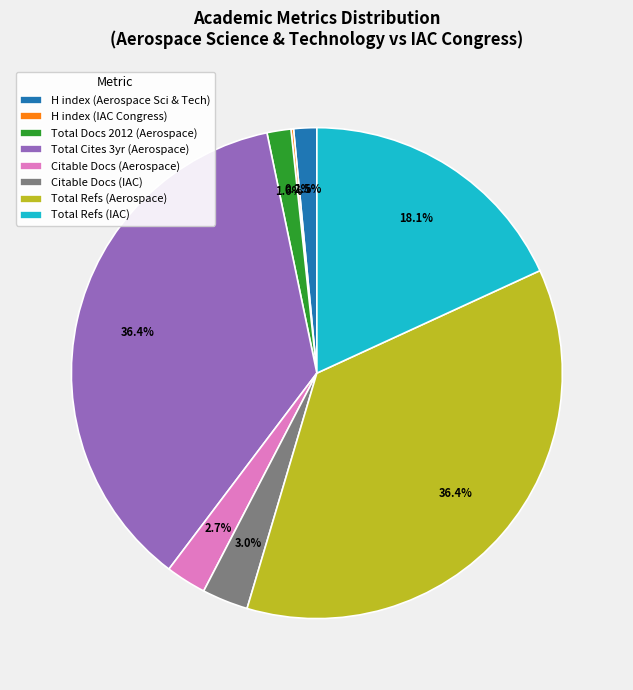

Is Citable Docs (IAC) the majority of the pie?

No